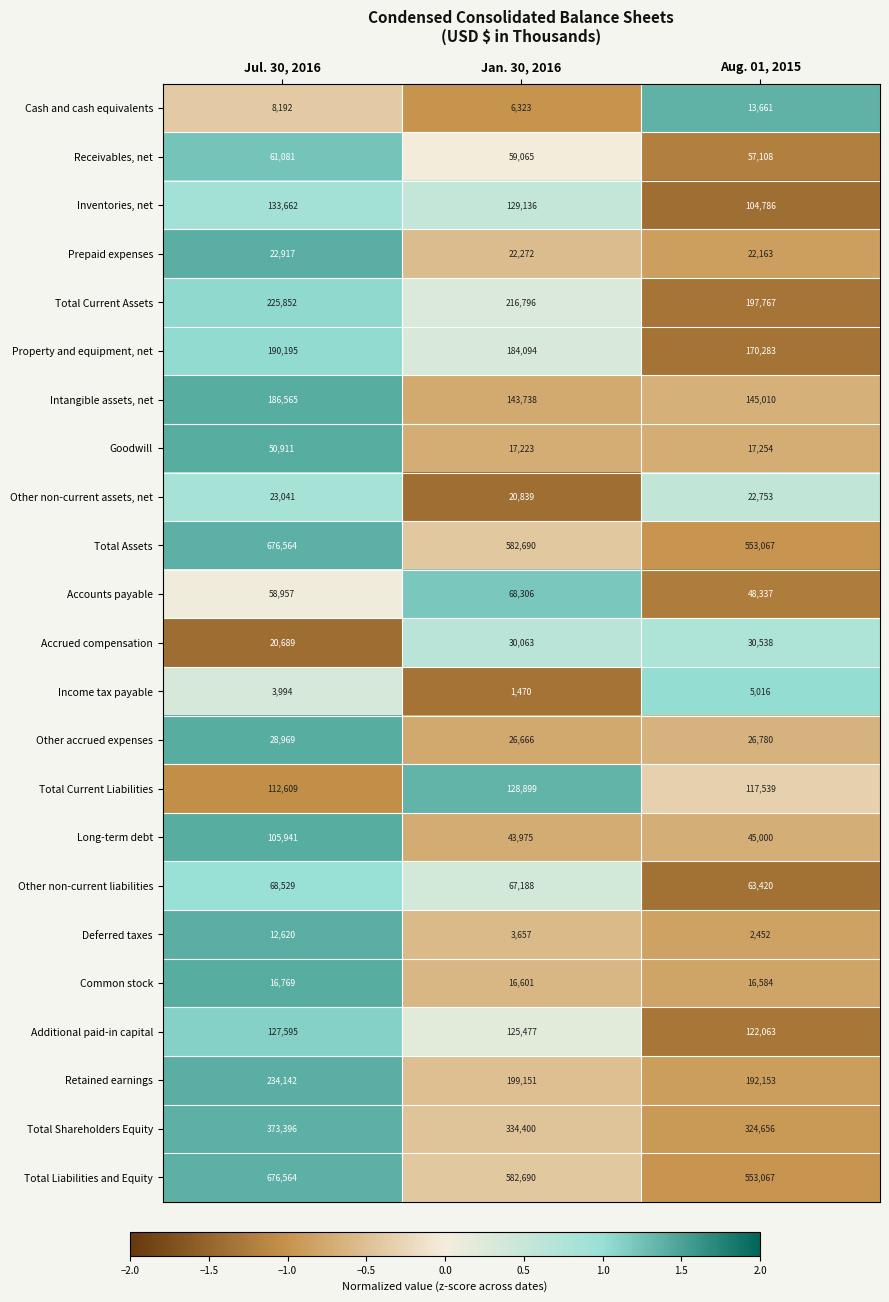

The value of Property and equipment, net at Aug. 01, 2015 is 170283. True or false?

True